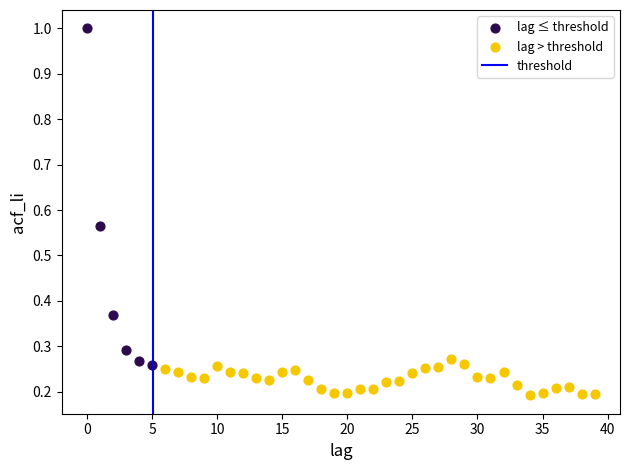

Which series reaches the minimum Y coordinate?

lag > threshold